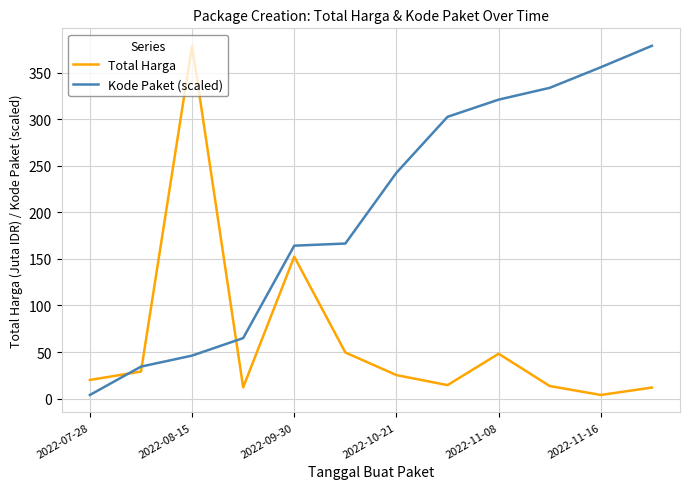

Which series has the largest total across all categories?

Kode Paket (scaled)